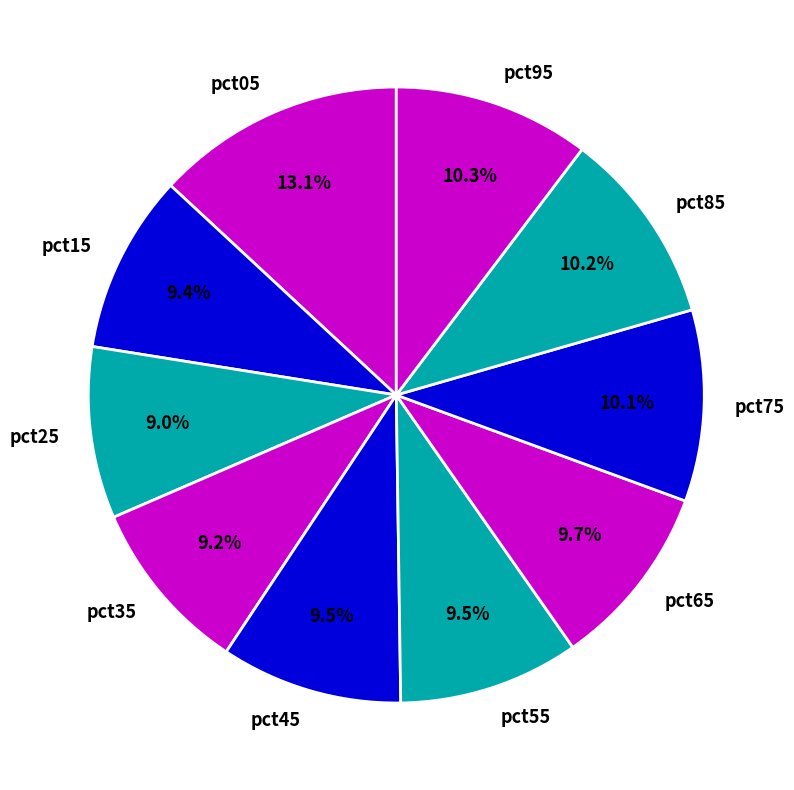

Which category has the biggest portion of the pie?

pct05